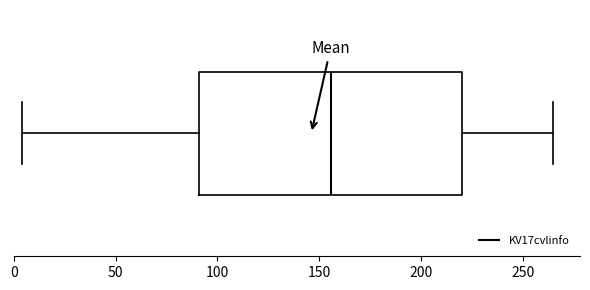

Read this box plot against the x-axis: the position of the median line, the range covered by the box, and the ends of both whiskers. The values are not printed on the chart, so give them approximately, as read against the axis.

median 155, box 90 to 220, whiskers 5 to 265